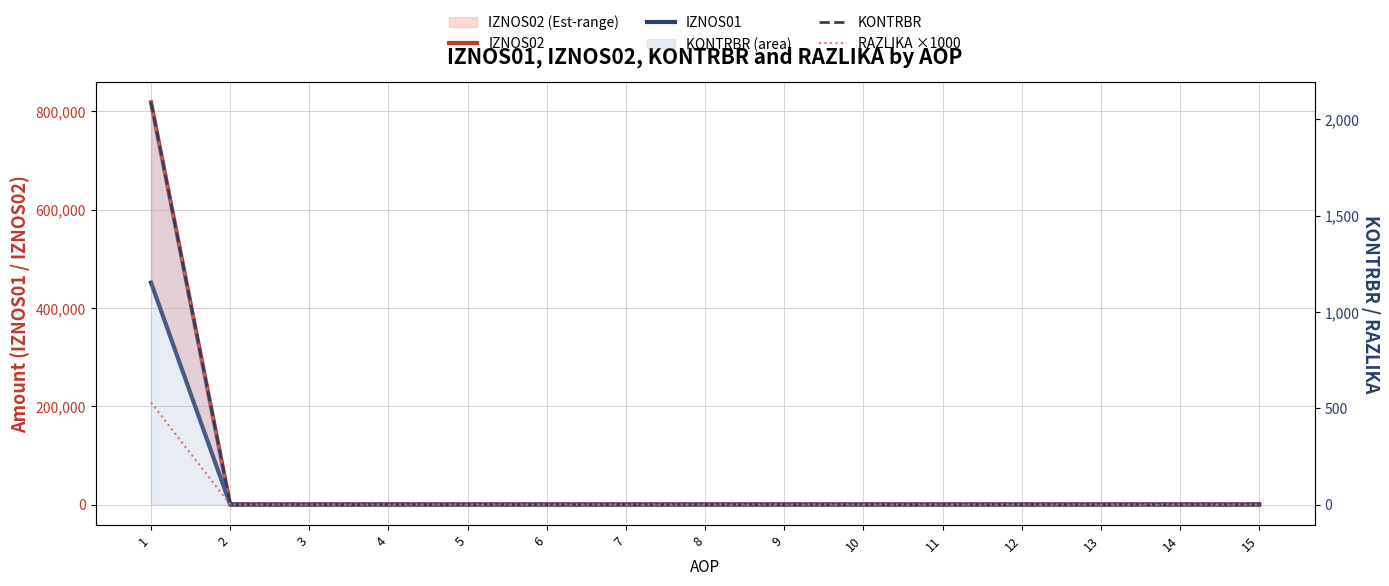

How many series are shown in this chart?

4